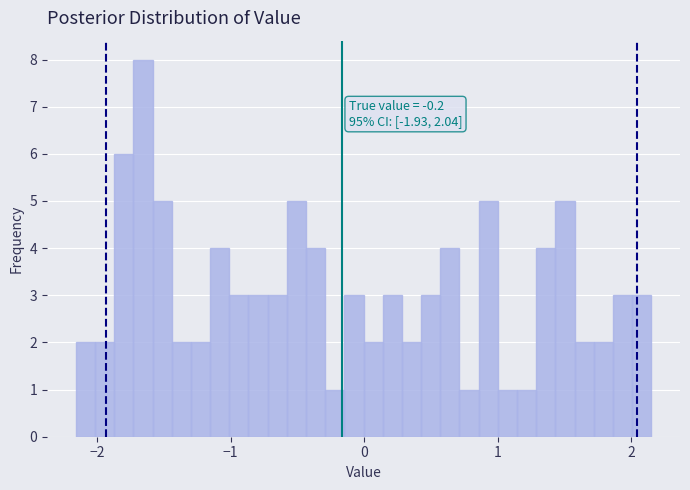

Around what value on the x-axis is the tallest bar? Give the approximate position of its centre, as read against the axis.

-1.7